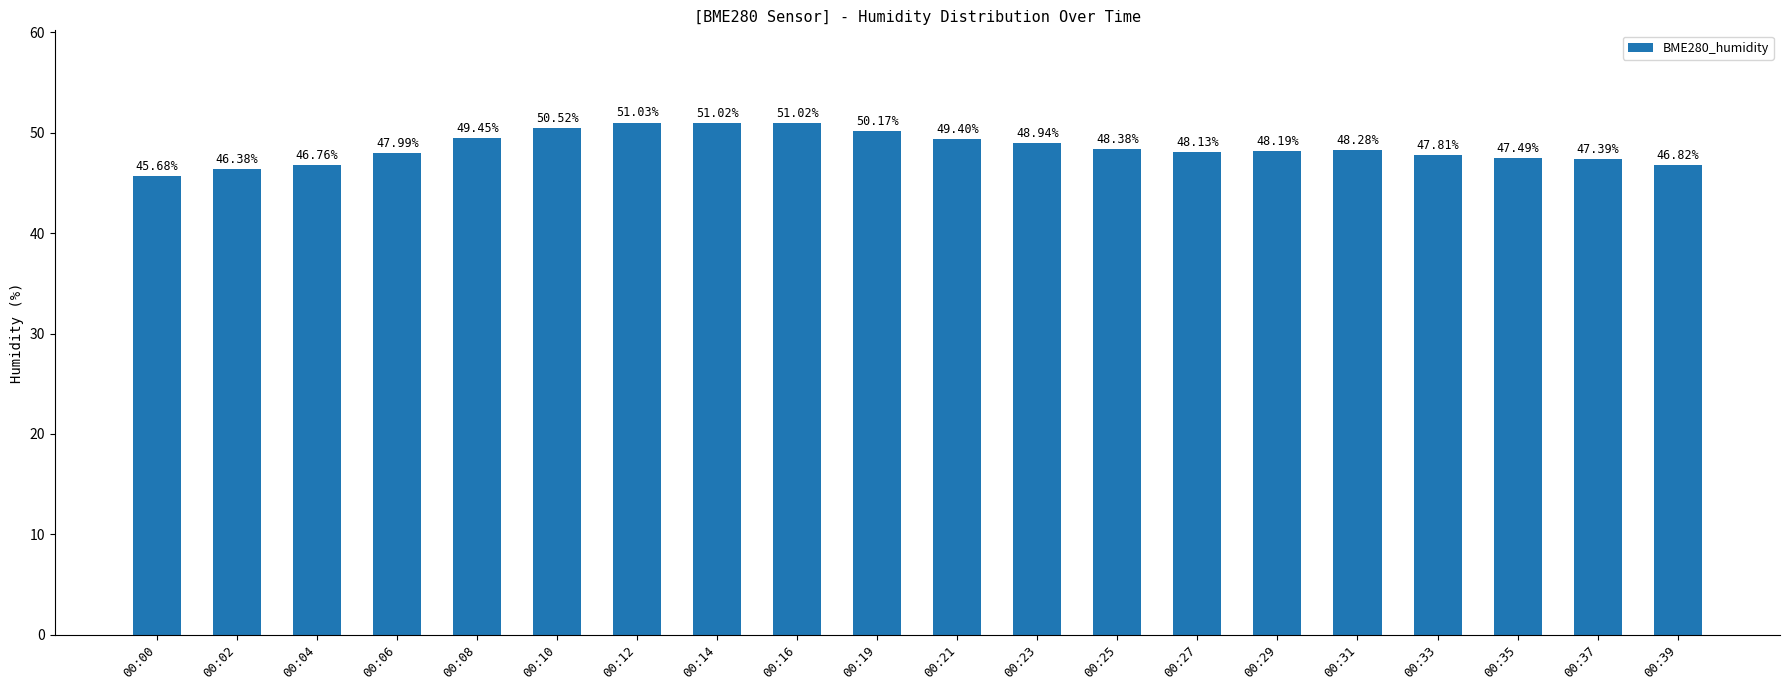

How many values exceed 48?

12